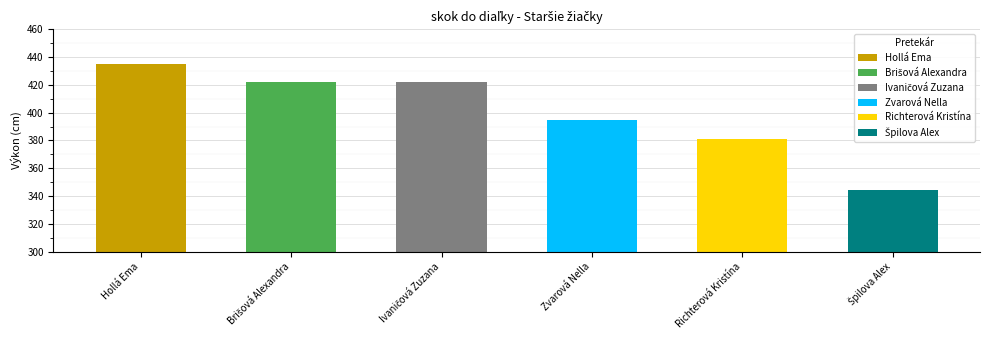

Does the chart contain stacked bars?

No